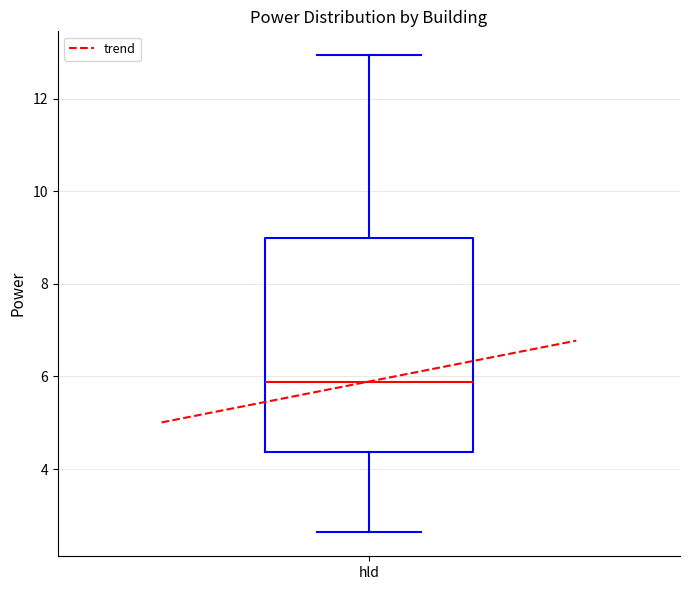

Where does the lower whisker of the box for hld end on the y-axis? The values are not printed on the chart, so give them approximately, as read against the axis.

2.6